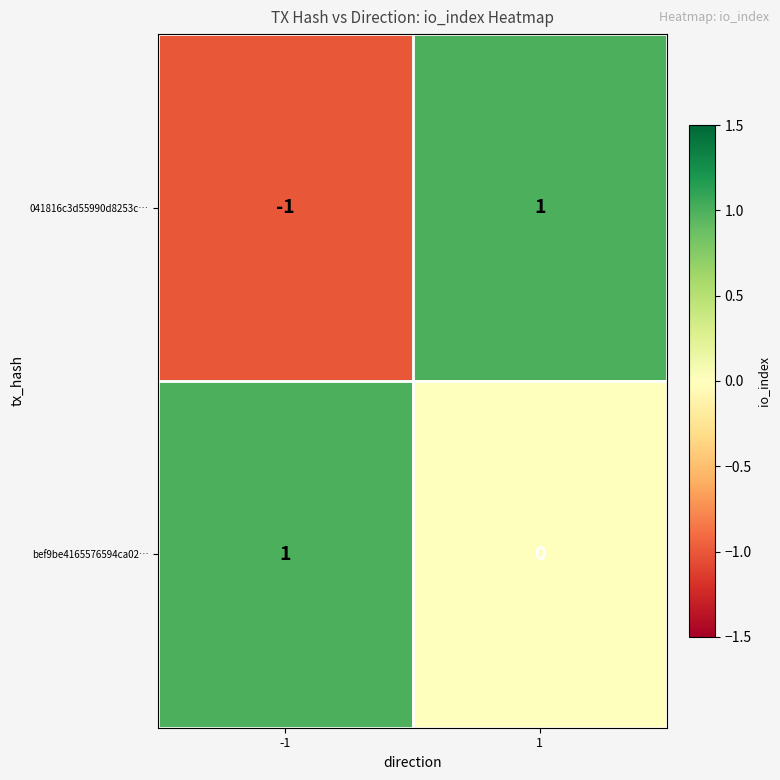

Reading right to left, list all the values displayed in this chart.

041816c3d55990d8253c…: 1	-1
bef9be4165576594ca02…: 0	1